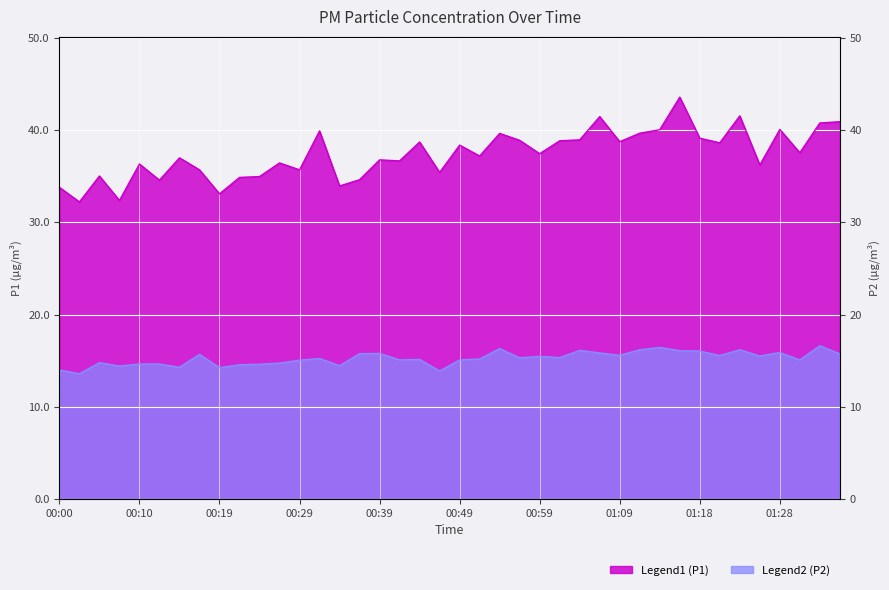

How many lines are shown in the chart?

2